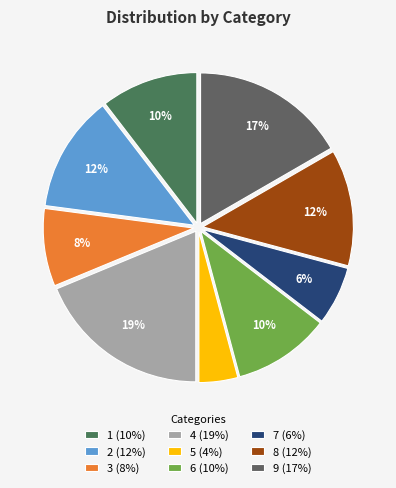

Which slice is the largest?

4